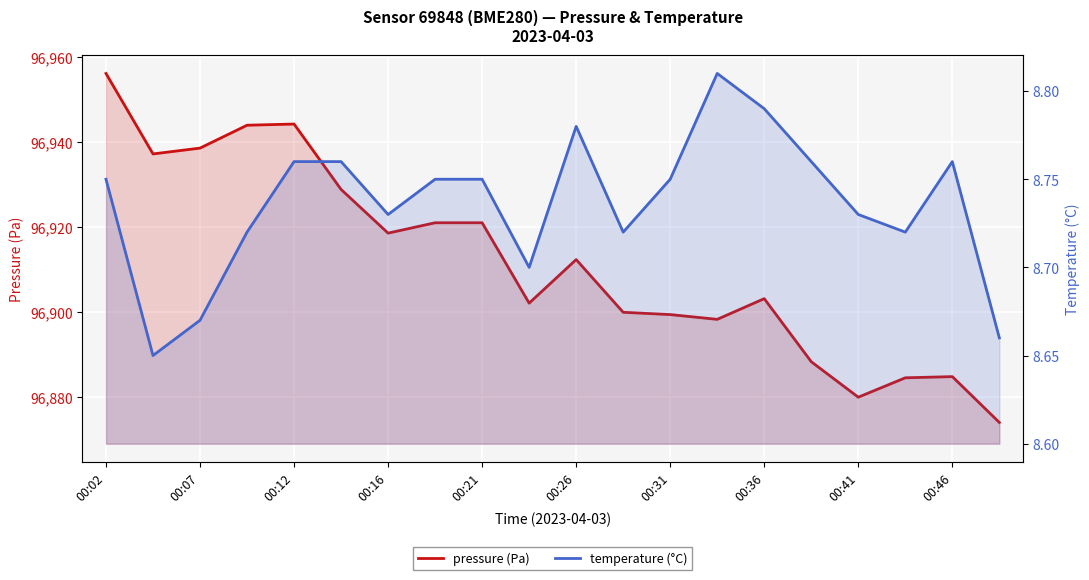

What is the difference between the pressure (Pa) values at 17 and 13?

13.8